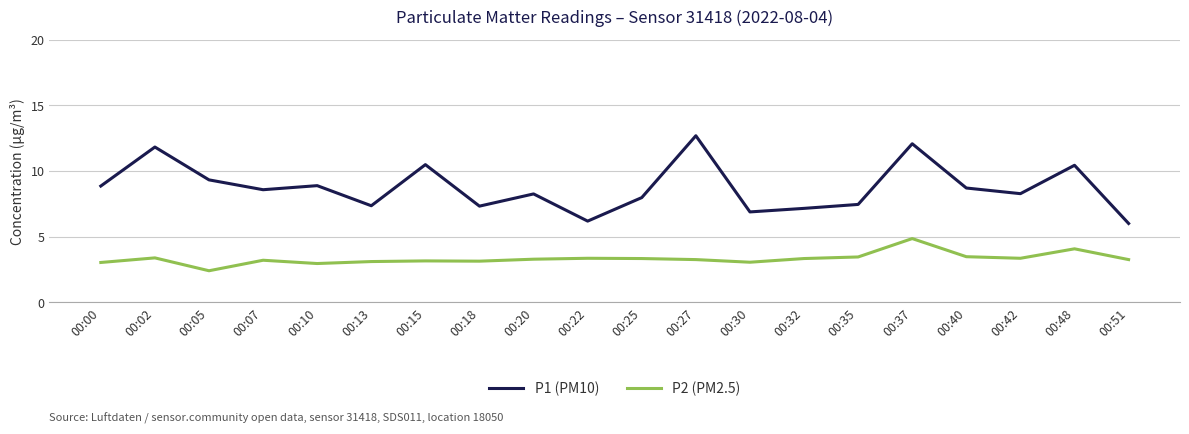

What is the maximum value shown in the chart?

12.7